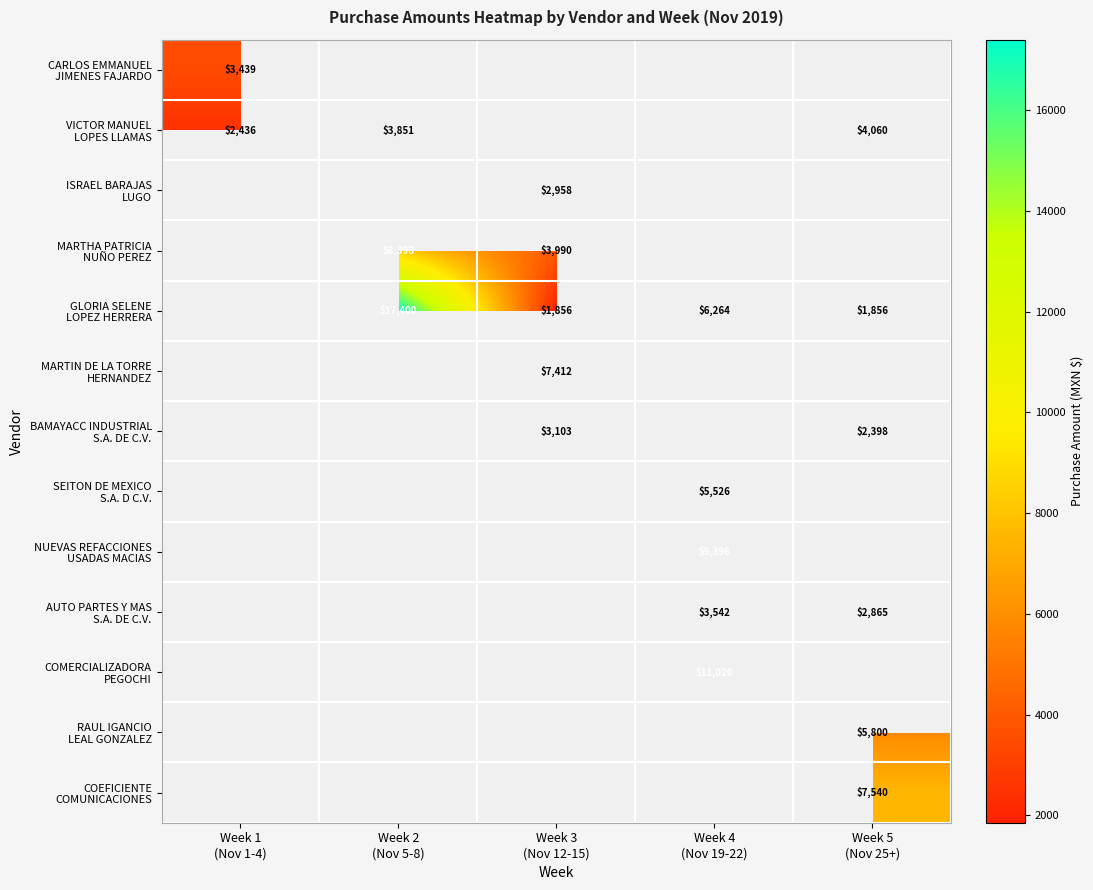

The MARTHA PATRICIA NUÑO PEREZ series shows 8398.4 at Week 2 (Nov 5-8). True or false?

True